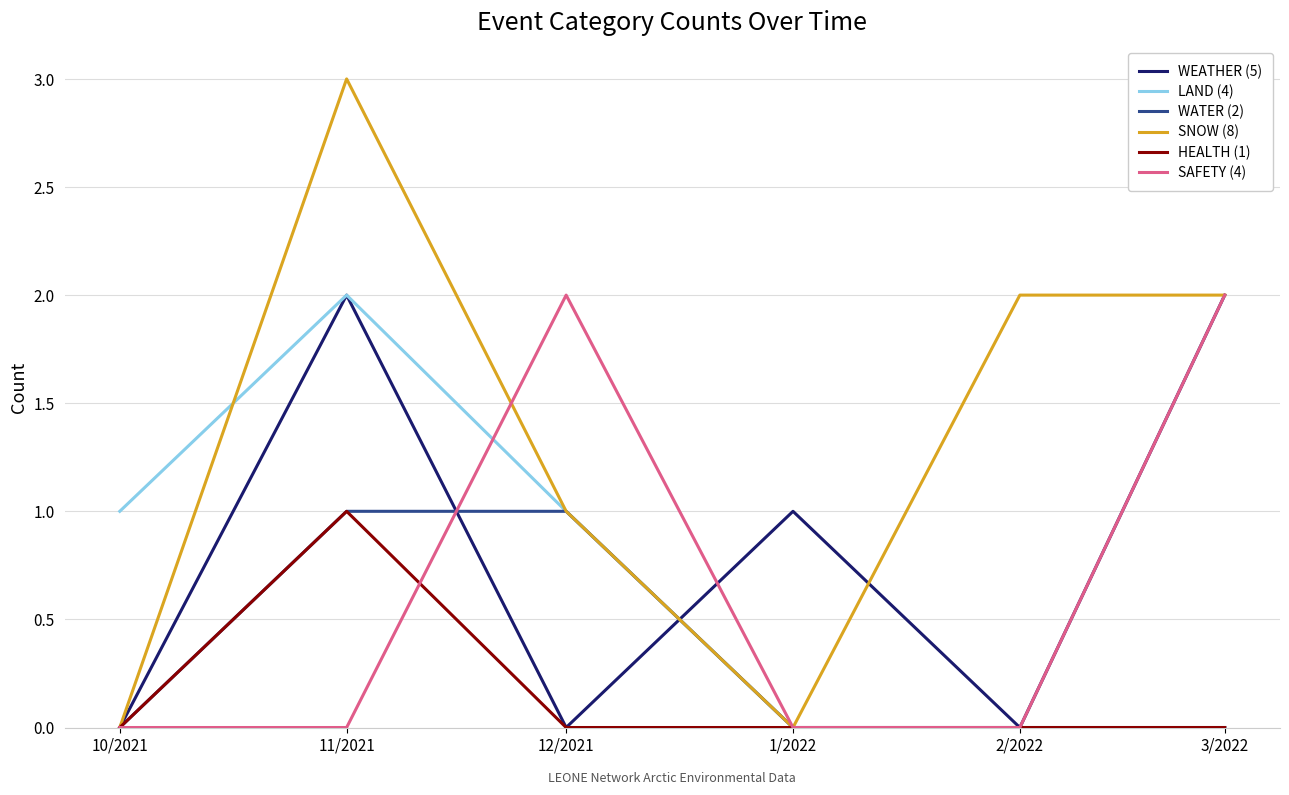

What position from the left is 12/2021?

3